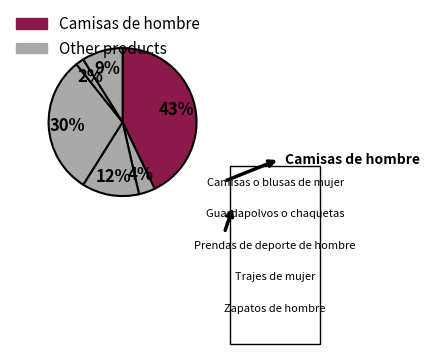

How many segments does this pie chart have?

6